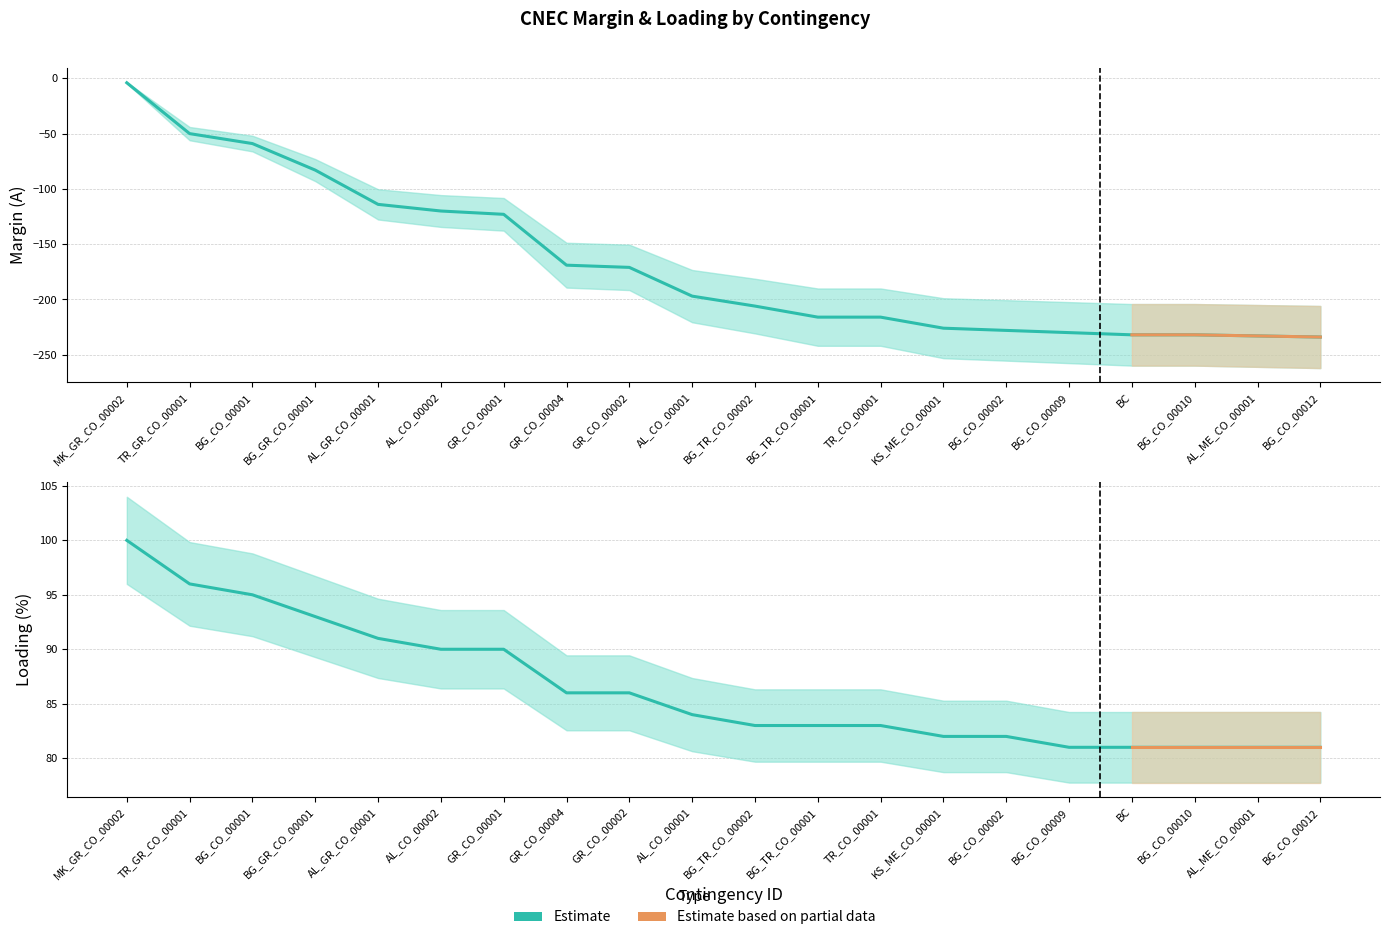

What value does the Margin (A) series have at GR_CO_00002, to the nearest 5?

-170